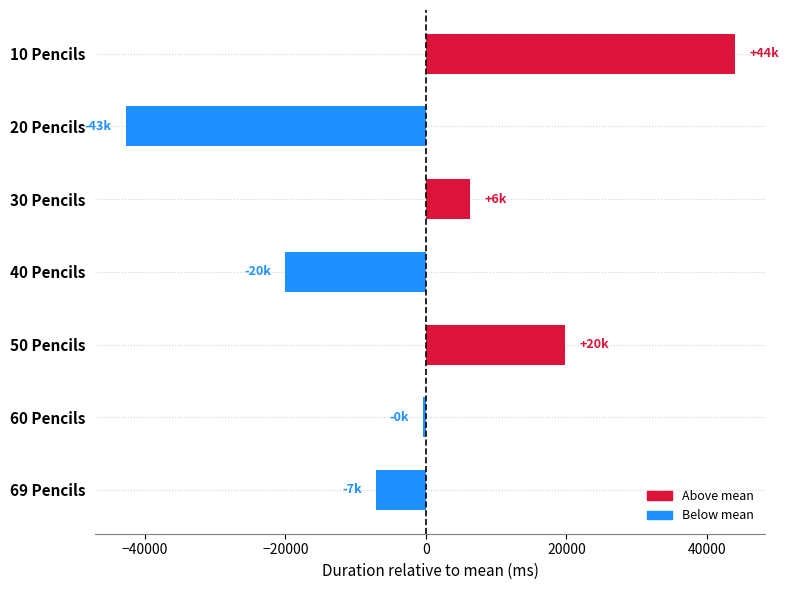

What is the difference between the maximum and minimum values?

86722.0